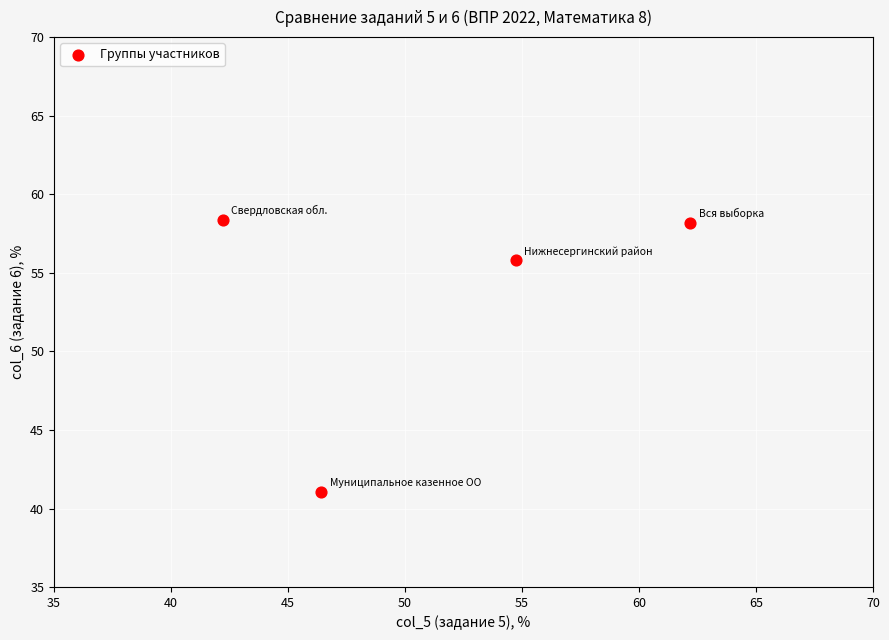

What is the average X value?

51.4